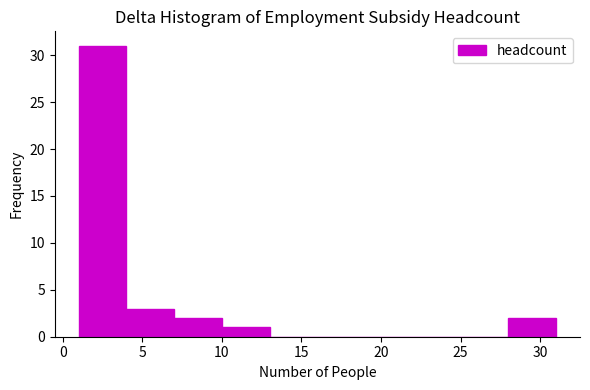

What is the height of the bar covering 4 to 7 on the x-axis? The values are not printed on the chart, so give them approximately, as read against the axis.

3